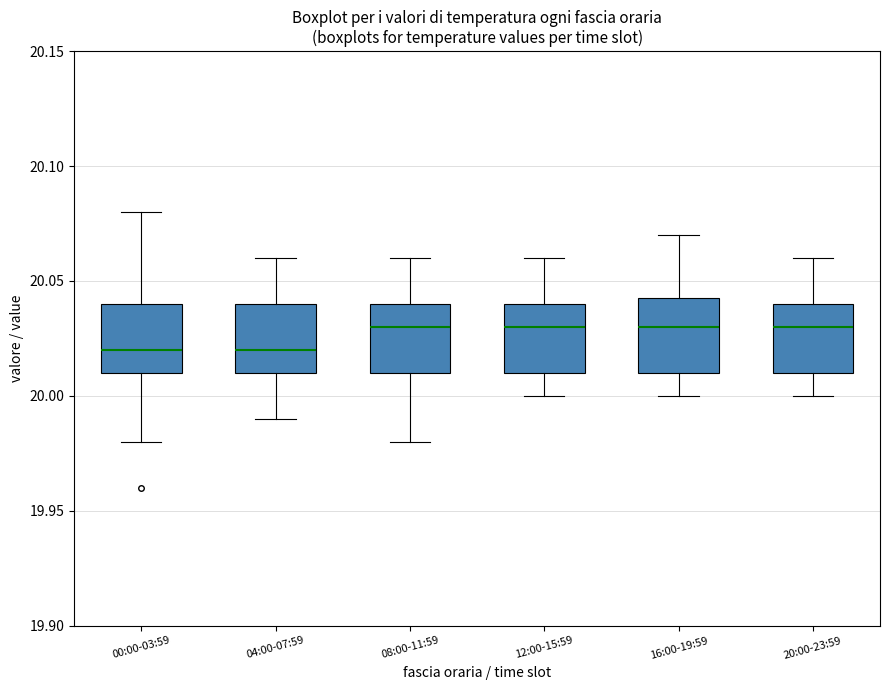

Where does the median line of the box for 00:00-03:59 sit on the y-axis? The values are not printed on the chart, so give them approximately, as read against the axis.

20.020